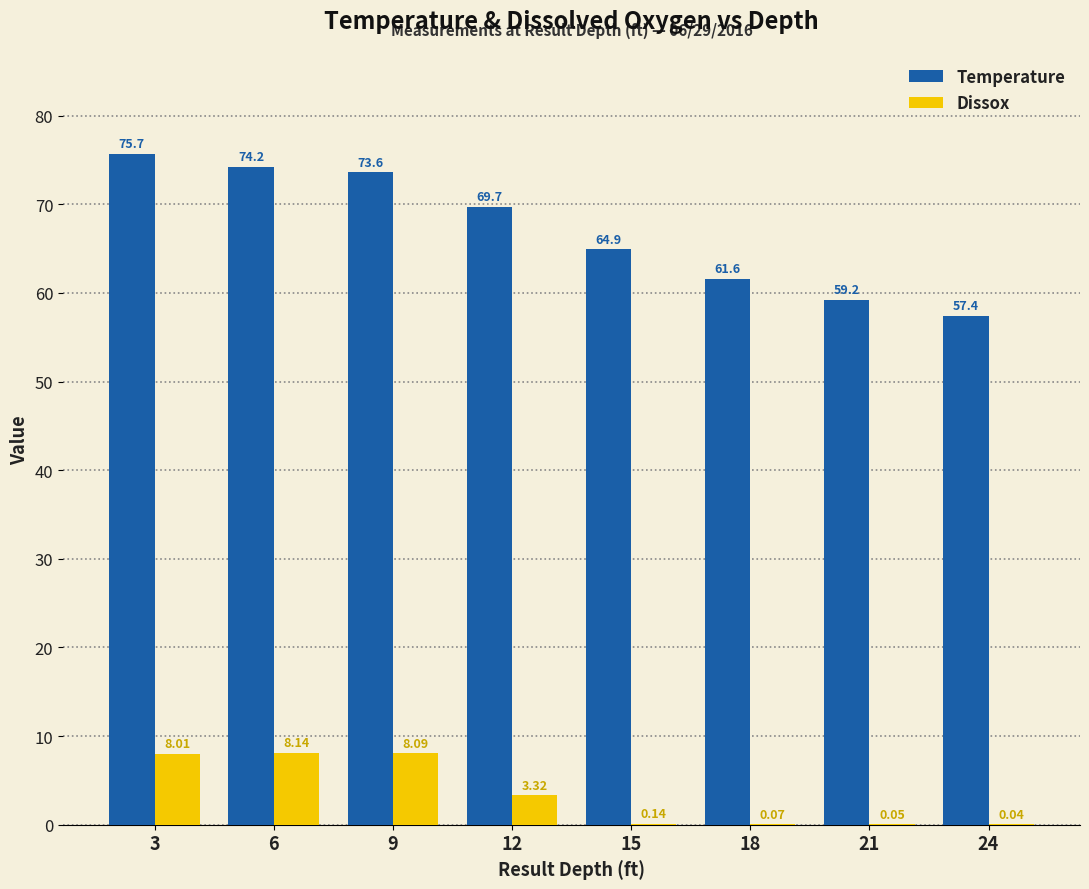

Are the bars grouped side by side (vs. stacked)?

Yes